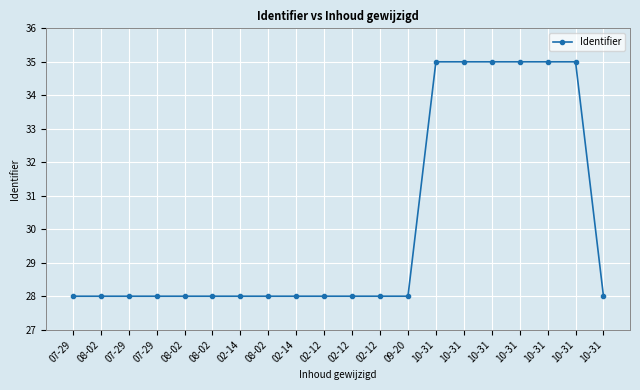

What is the value of the 8th point from the left?

28.0